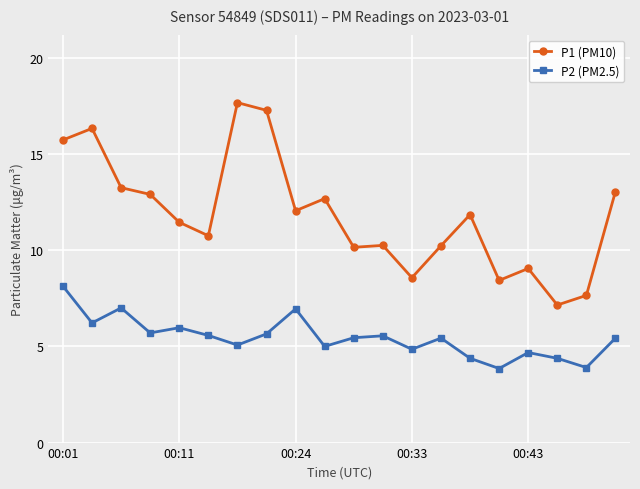

True or false: P1 (PM10) has more than 1 interior local peaks.

True